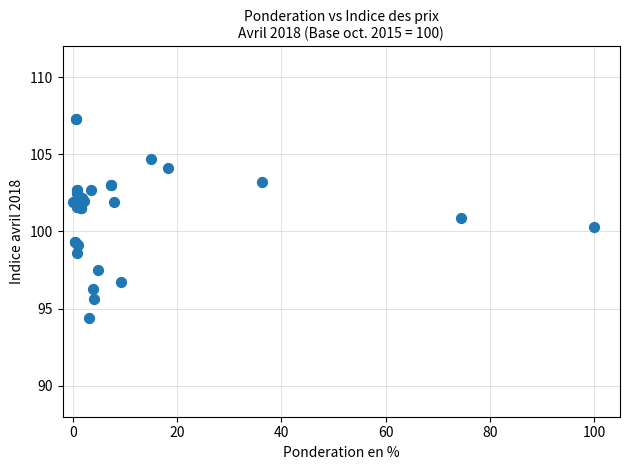

What Y value in the scatter plot is closest to 100?

100.3